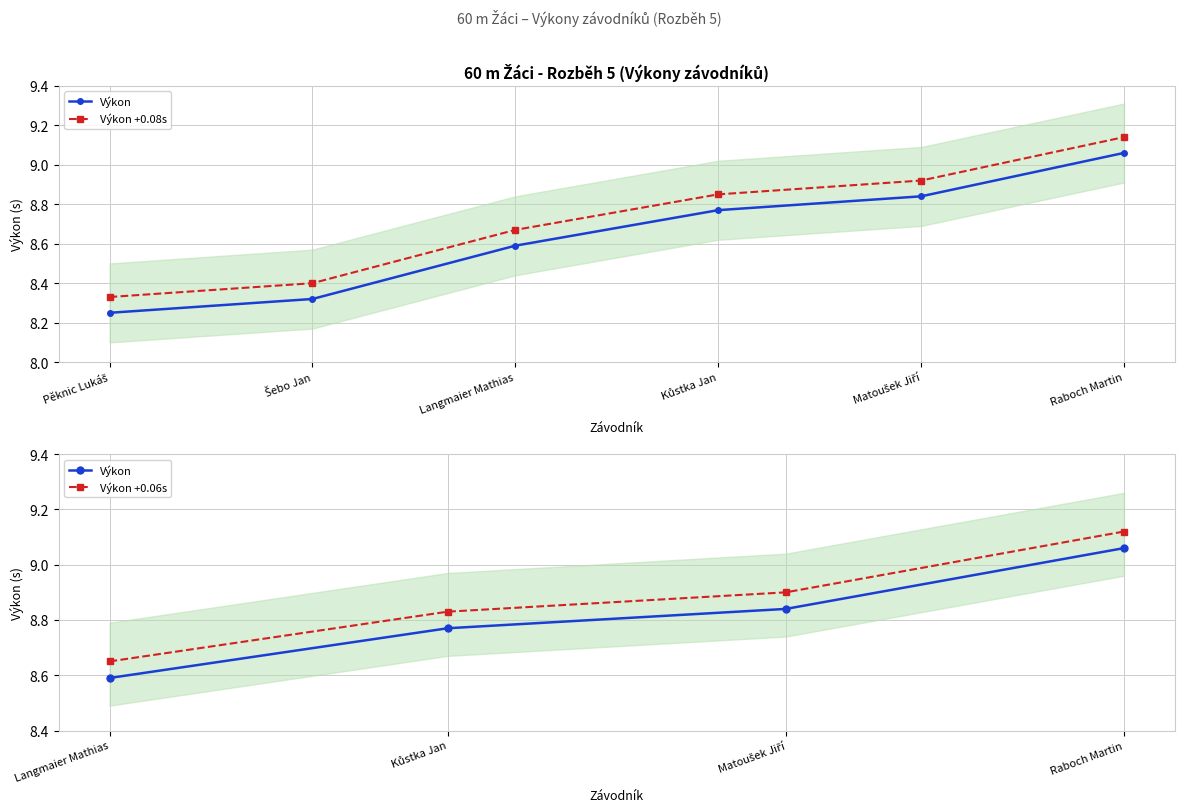

What is the difference between the second highest and minimum values?

0.6